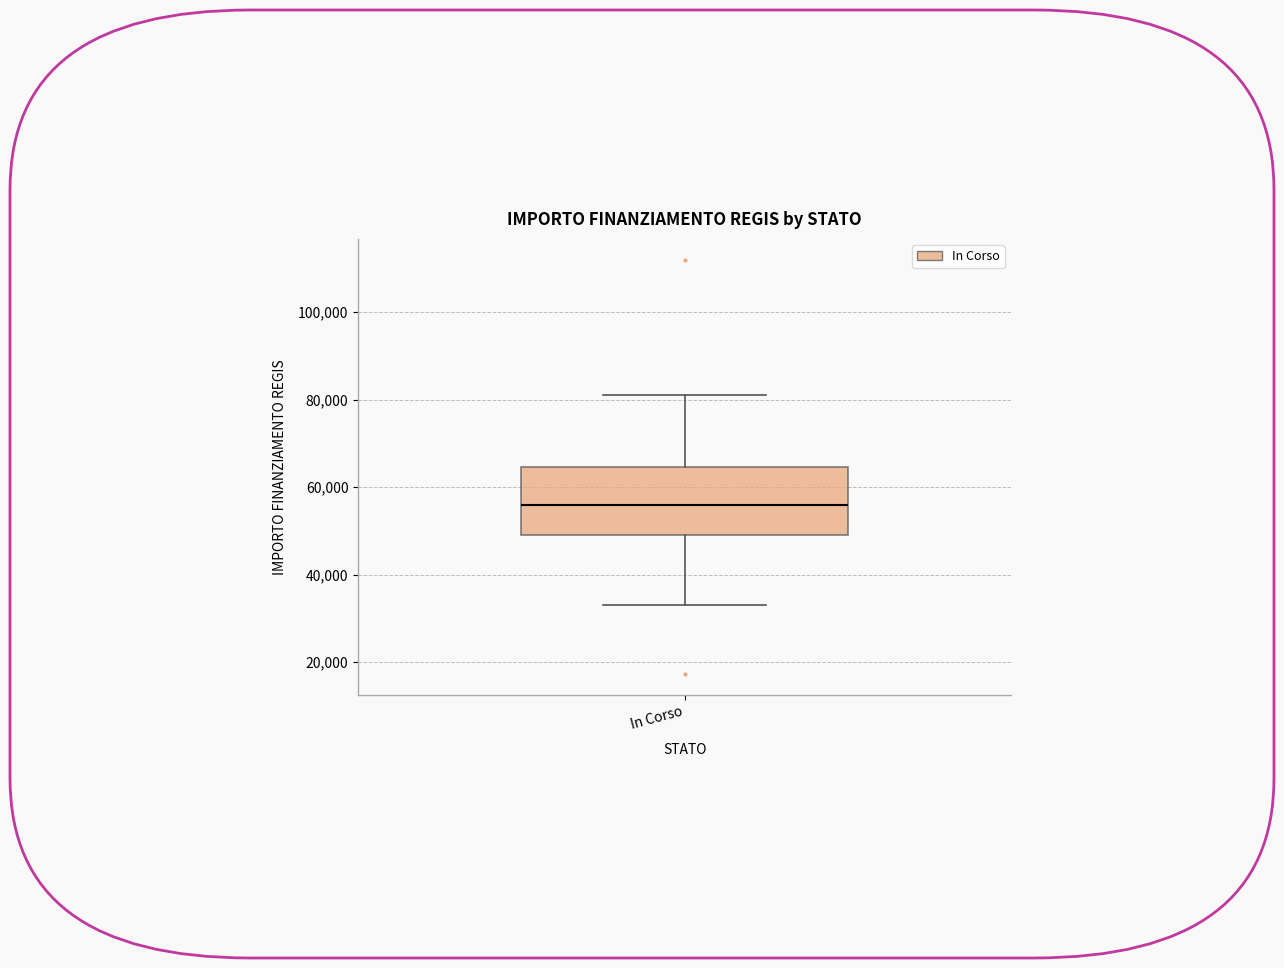

Read this box plot against the y-axis: the position of the median line, the range covered by the box, and the ends of both whiskers. The values are not printed on the chart, so give them approximately, as read against the axis.

median 56000, box 50000 to 64000, whiskers 32000 to 80000